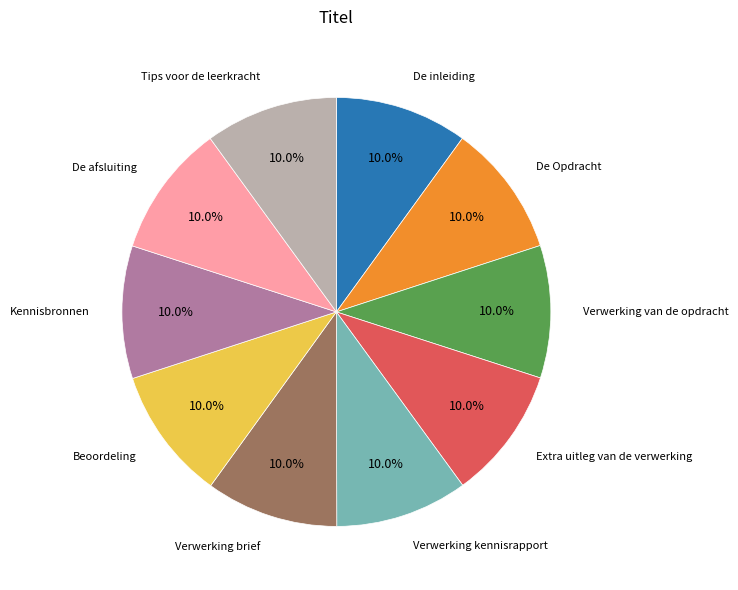

Is there a majority slice in this chart?

No